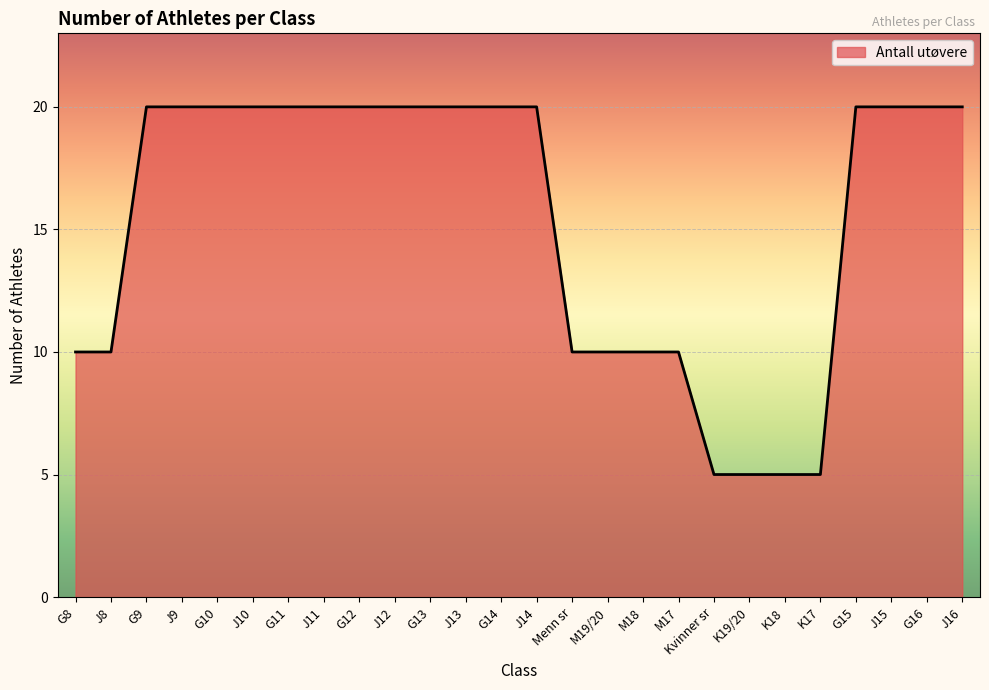

What position from the right is J11?

19